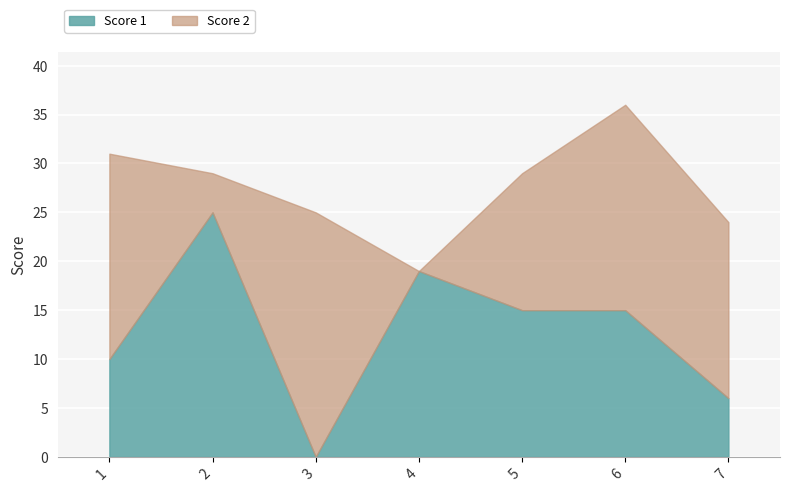

How many series are shown in this chart?

2